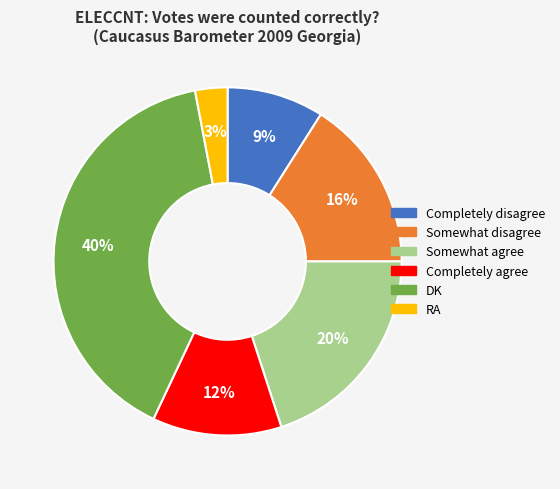

What is the smallest slice in the pie chart?

RA